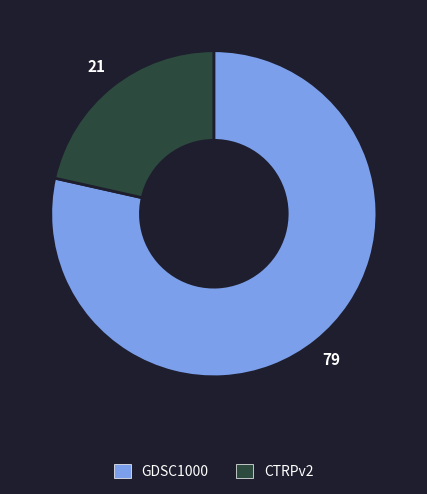

Which has a higher value, GDSC1000 or CTRPv2?

GDSC1000